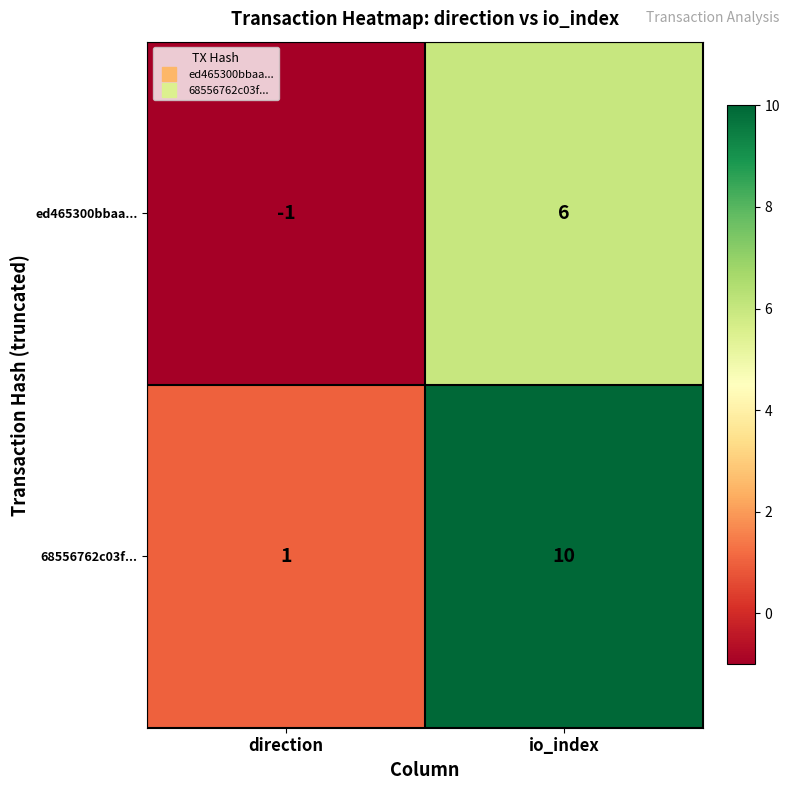

What is the greatest value displayed?

10